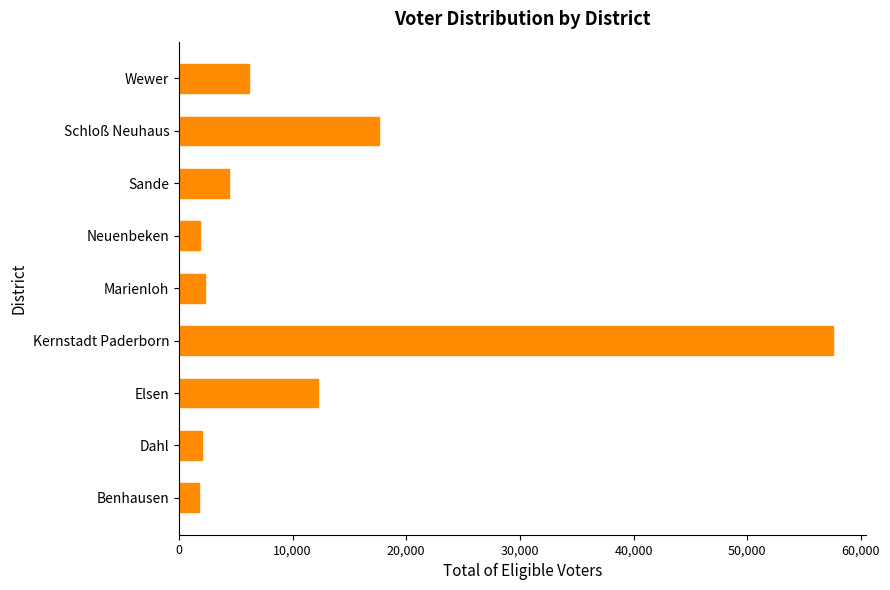

Is it true that the value at Elsen is 21490?

False